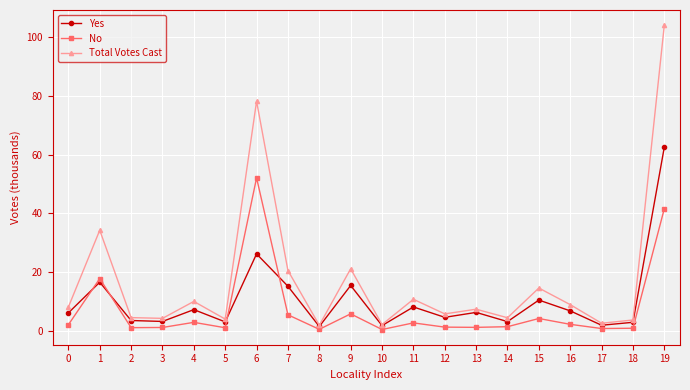

What value does the Yes series have at 1?

16.5